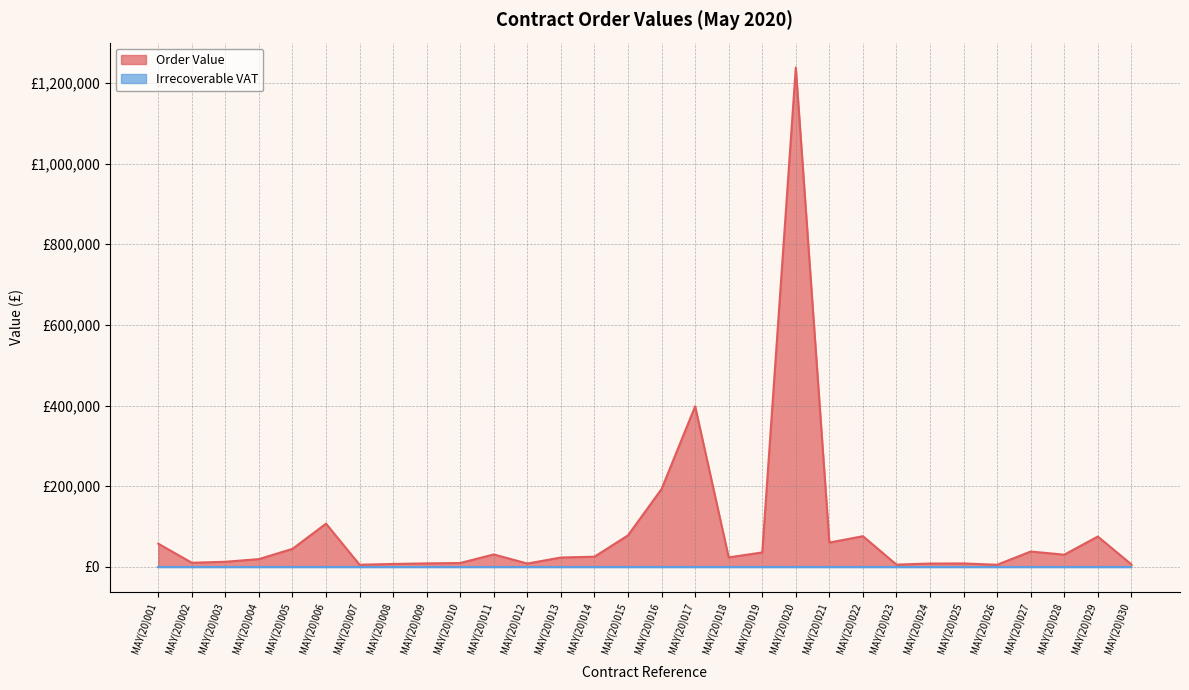

Which has a higher value, MAY(20)011 or MAY(20)027?

MAY(20)027